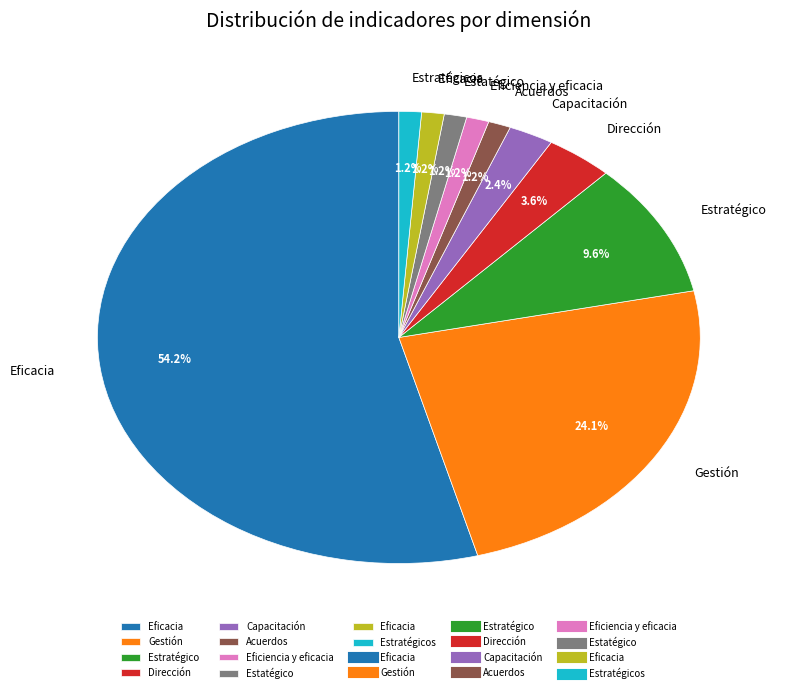

Is there a majority slice in this chart?

Yes